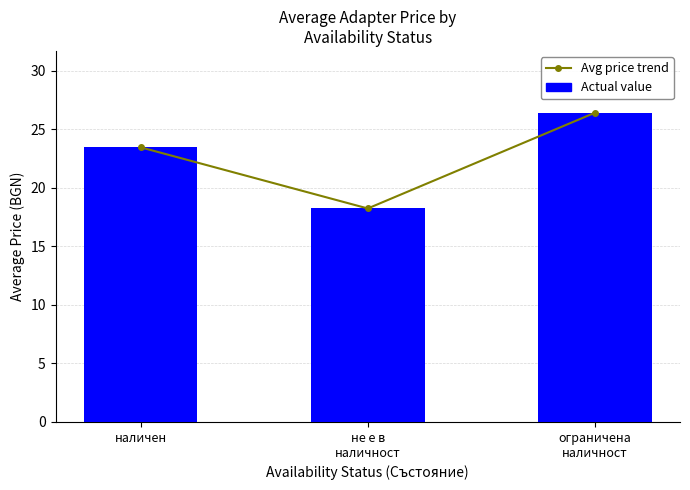

What are all the series names shown in the legend?

Avg price trend, Actual value